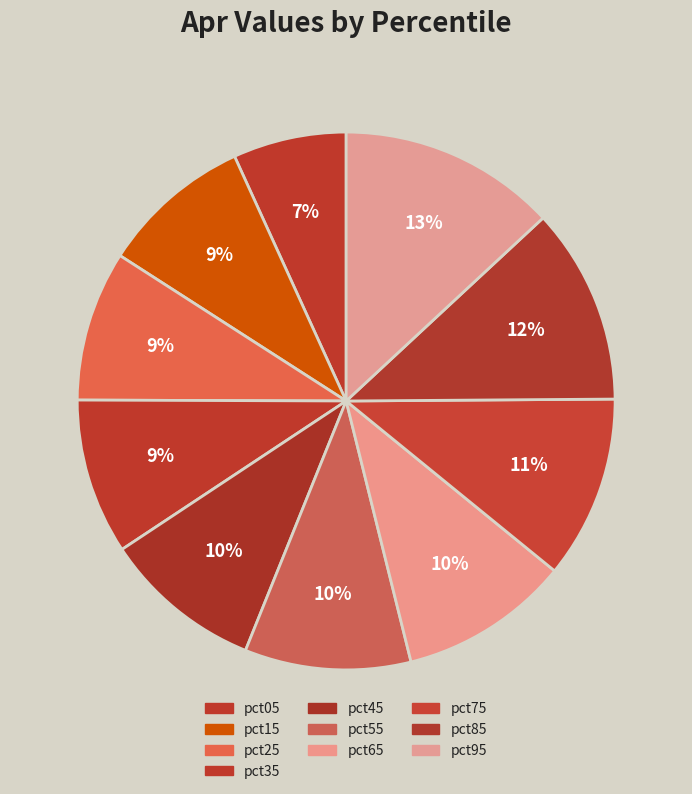

How many segments does this pie chart have?

10